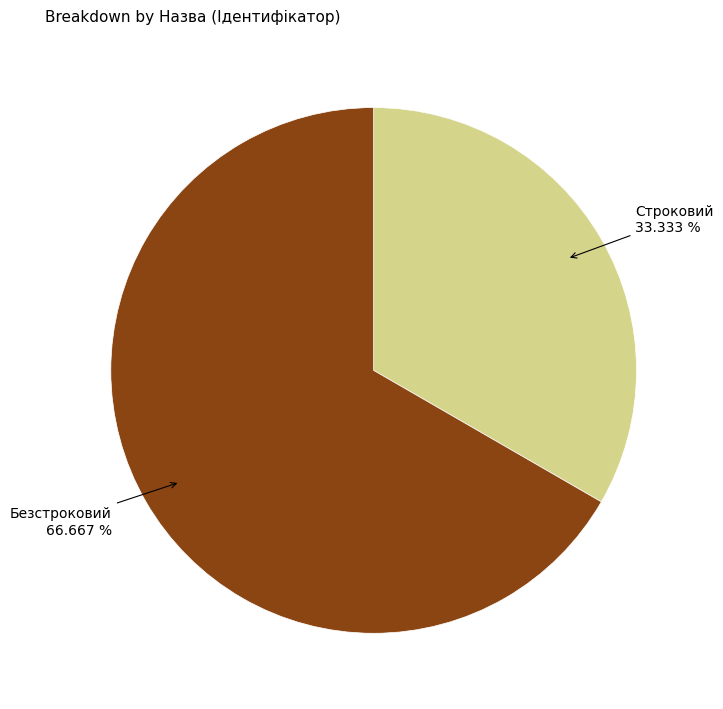

Which has a higher value, Строковий or Безстроковий?

Безстроковий